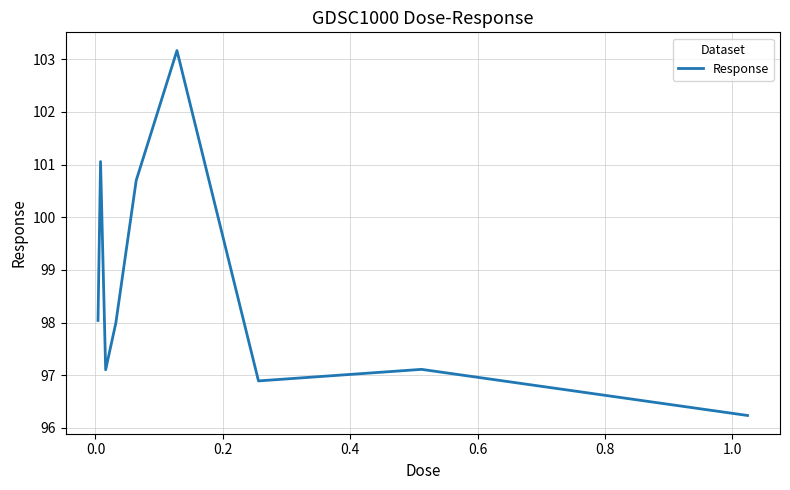

What is the minimum value shown in the chart?

96.2